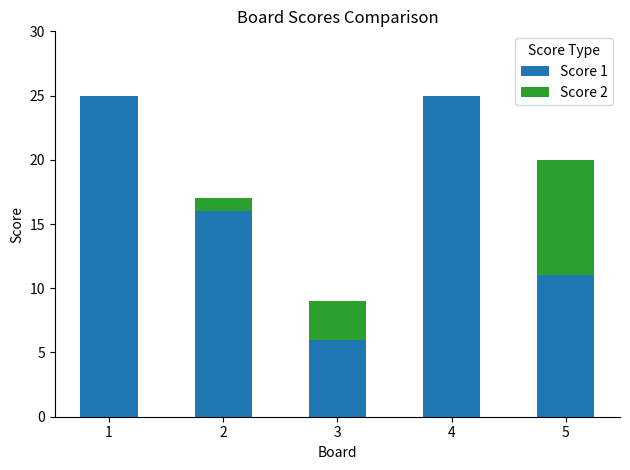

Reading right to left, list the values for the Score 1 series.

5=11	4=25	3=6	2=16	1=25